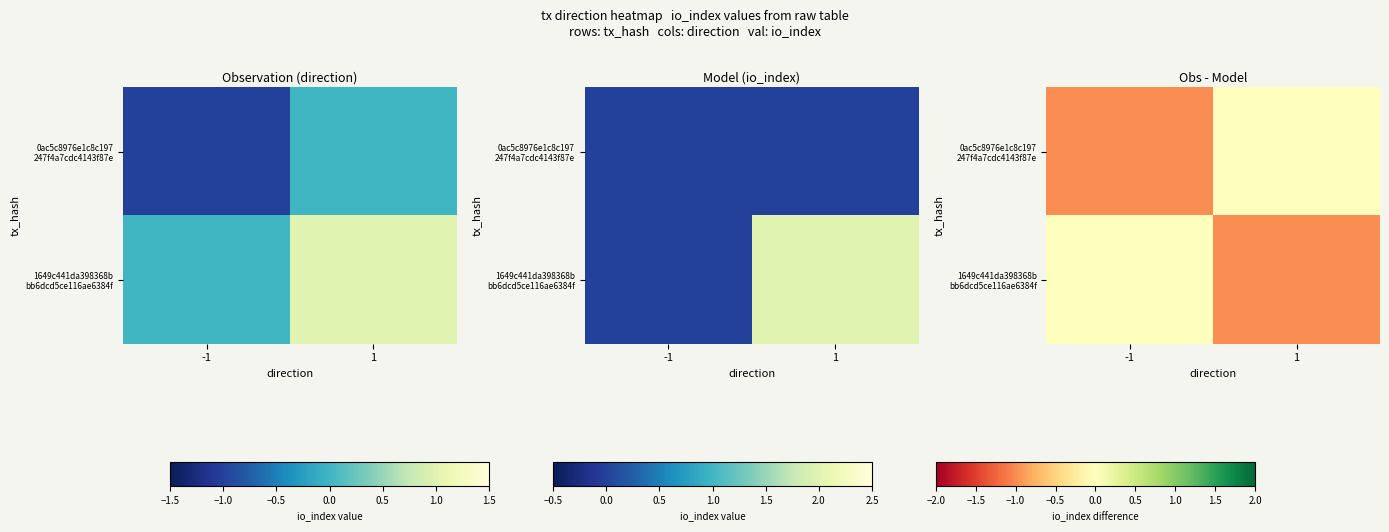

The value of 1649c441da398368b bb6dcd5ce116ae6384f at 1 is -1. True or false?

True